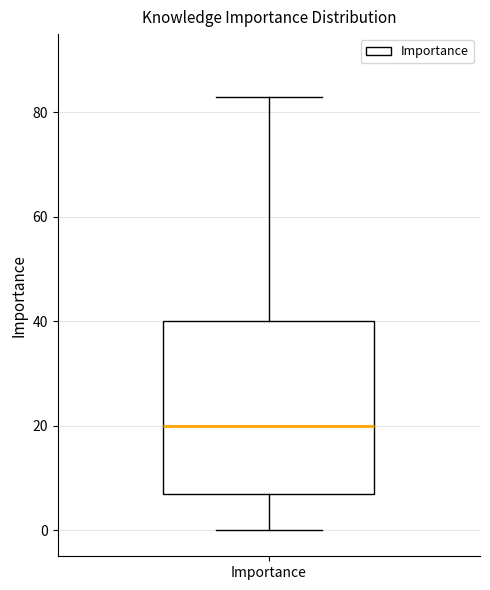

Transcribe this box plot: give where the median line is, the range the box spans, and where the two whiskers end, as read against the y-axis. The values are not printed on the chart, so give them approximately, as read against the axis.

median 20, box 8 to 40, whiskers 0 to 84